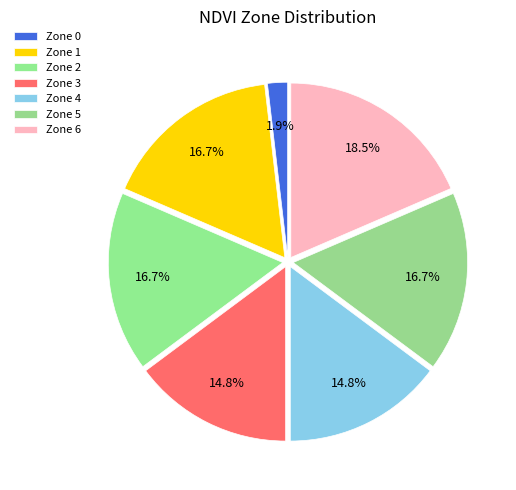

How many segments does this pie chart have?

7